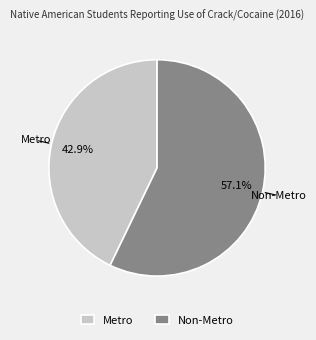

Which slice represents more than half of the pie?

Non-Metro